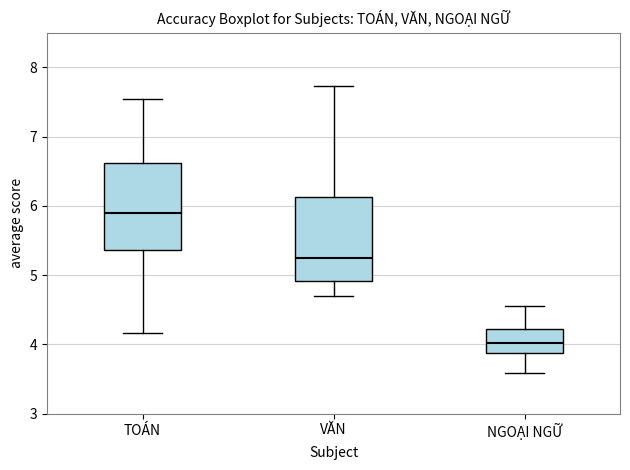

Reading left to right, read every box against the y-axis: the position of its median line, the range the box covers, and the ends of its whiskers. The values are not printed on the chart, so give them approximately, as read against the axis.

TOÁN: median 5.9, box 5.4 to 6.6, whiskers 4.2 to 7.5
VĂN: median 5.2, box 4.9 to 6.1, whiskers 4.7 to 7.7
NGOẠI NGỮ: median 4.0, box 3.9 to 4.2, whiskers 3.6 to 4.6